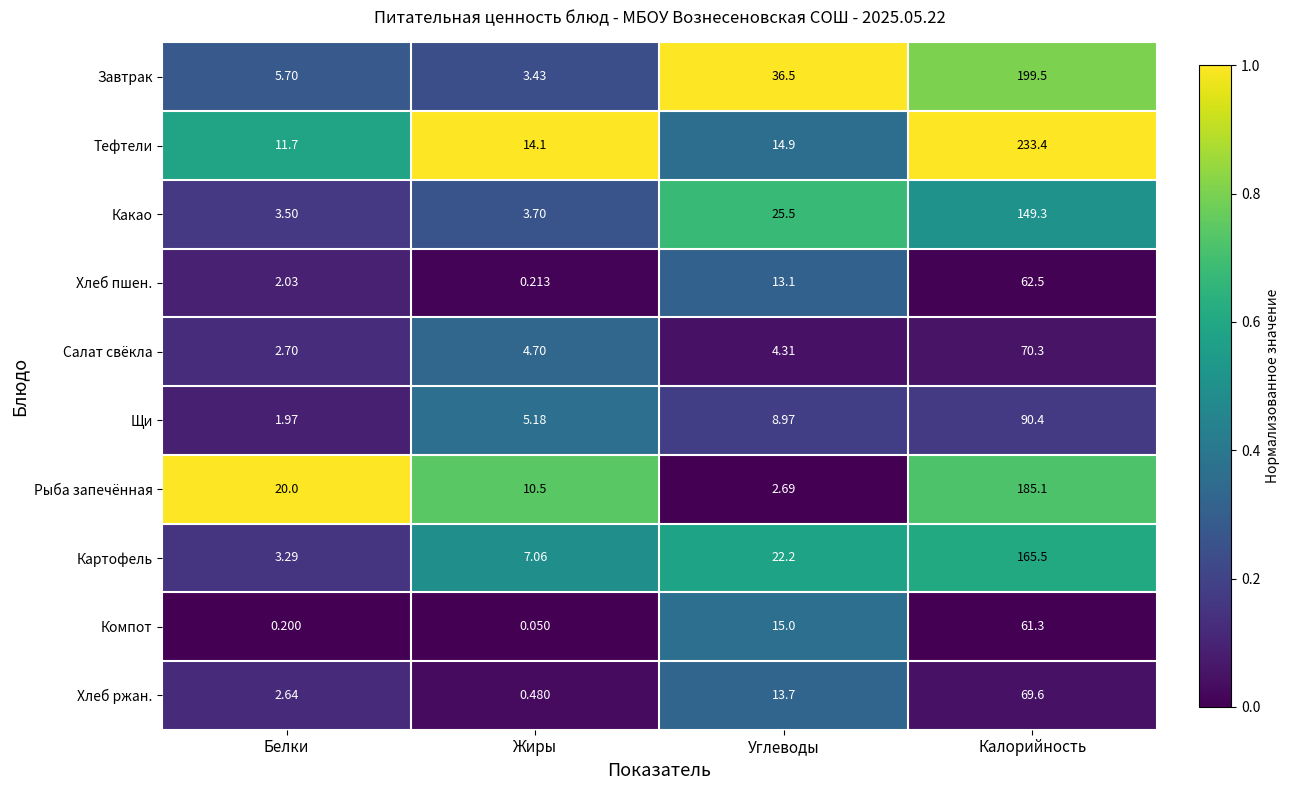

Is the value of Хлеб пшен. at Калорийность greater than the value of Рыба запечённая at Белки?

Yes